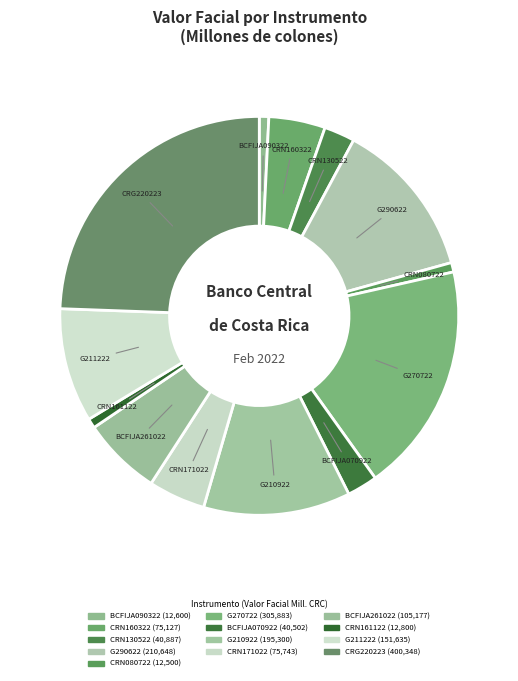

What percentage is the G290622 slice, to the nearest percent?

13%